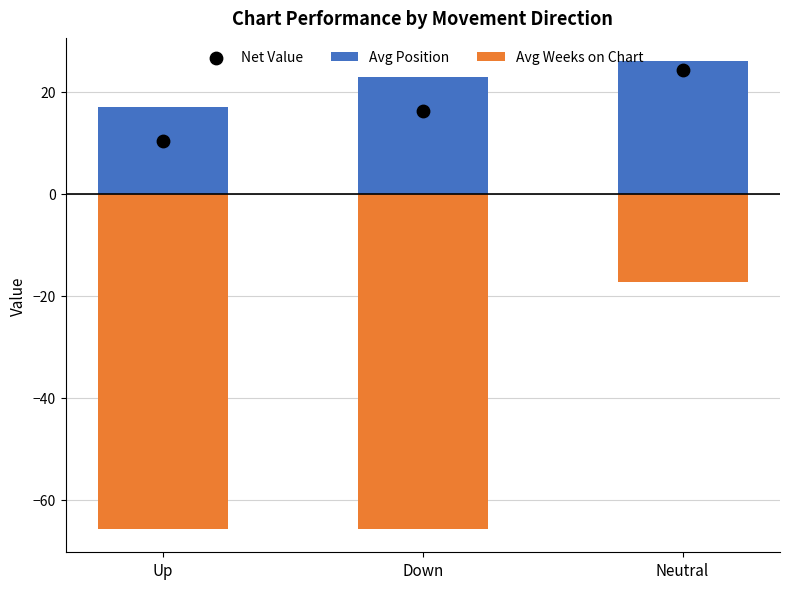

Which series has the widest spread of Y values?

Avg Weeks on Chart